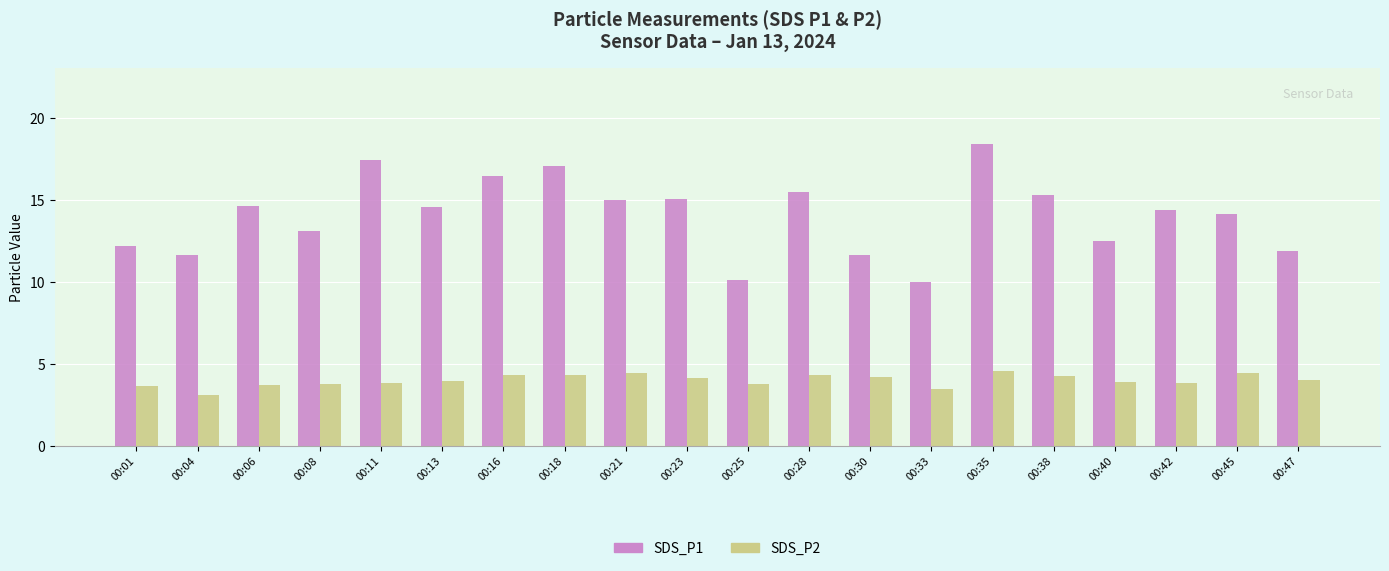

Count the number of categories in the chart.

20